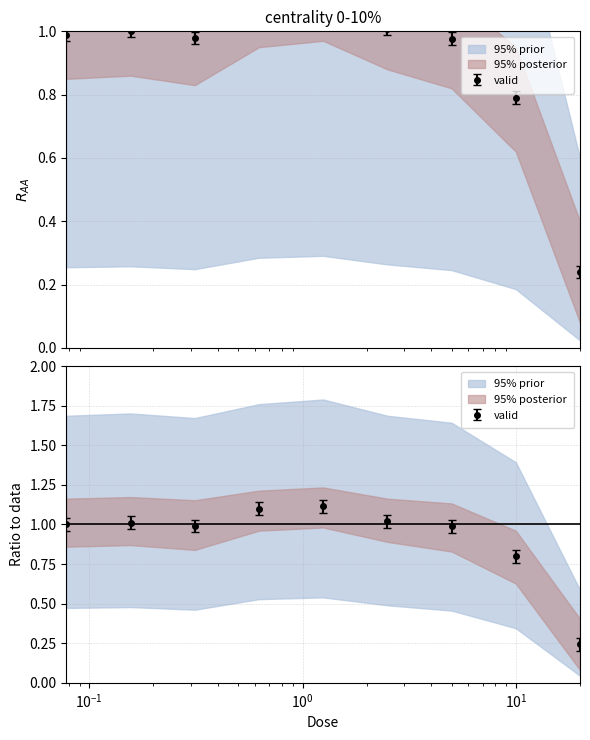

What is the value of the 2nd point from the left?

1.0